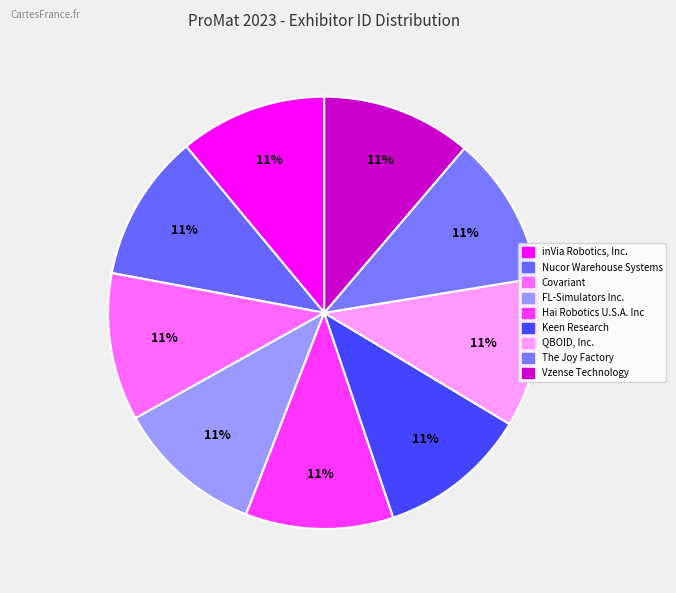

What is the total percentage of Vzense Technology and inVia Robotics, Inc.?

22.3%